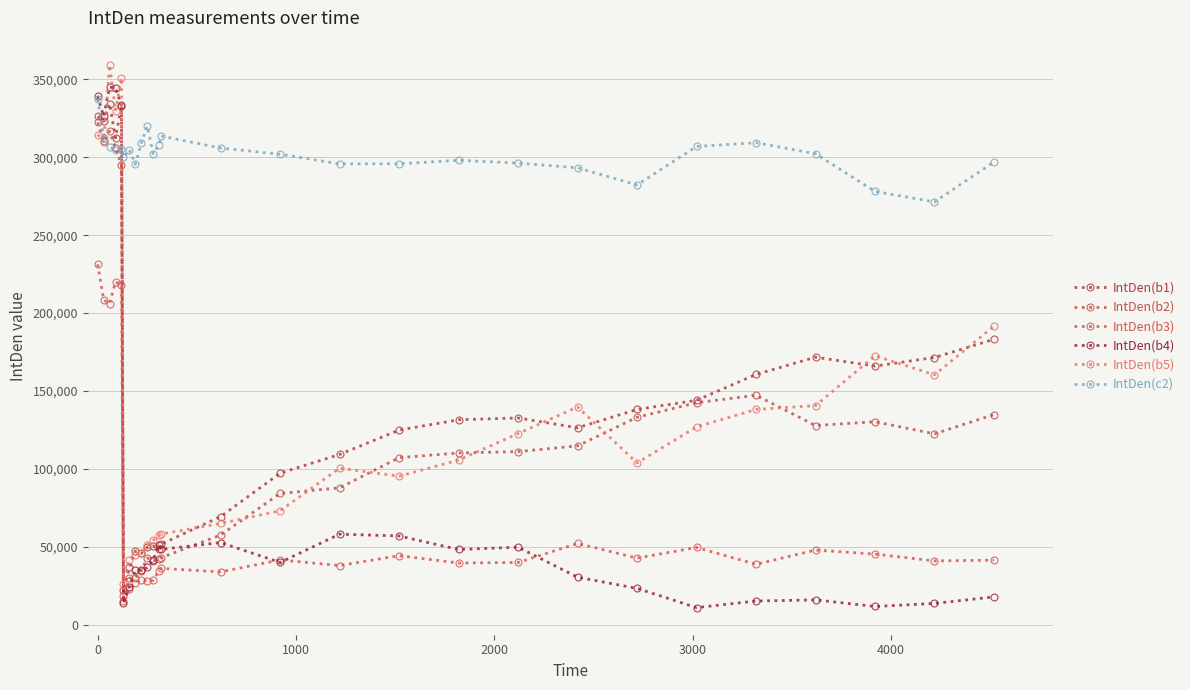

How many interior local peaks does the IntDen(b5) series have?

5